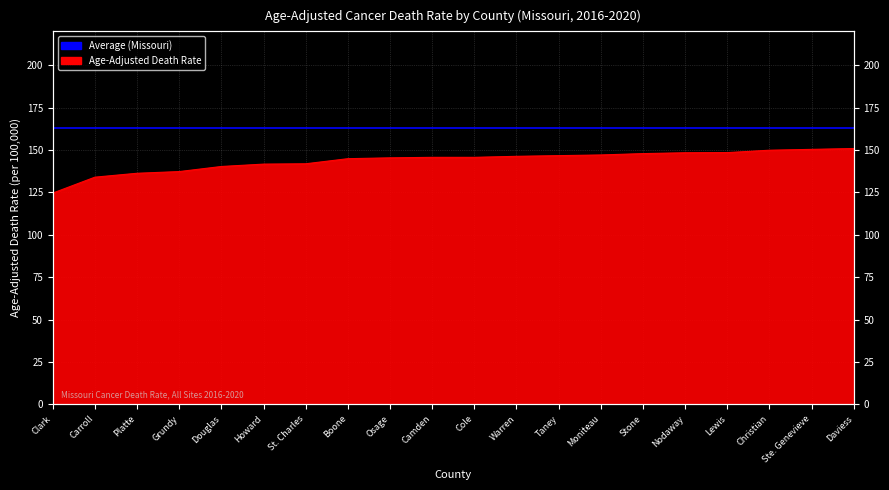

List the labels in order of value, smallest first.

Clark, Carroll, Platte, Grundy, Douglas, Howard, St. Charles, Boone, Osage, Camden, Cole, Warren, Taney, Moniteau, Stone, Nodaway, Lewis, Christian, Ste. Genevieve, Daviess